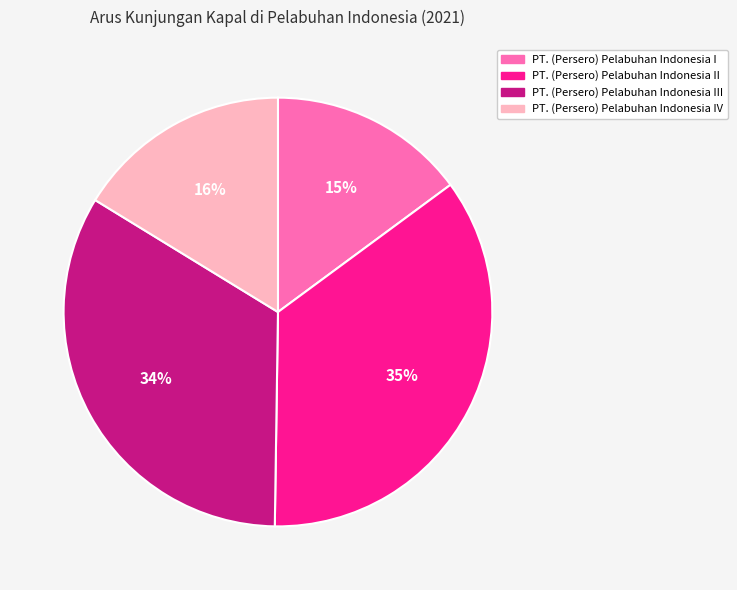

Which category has the smallest portion of the pie?

PT. (Persero) Pelabuhan Indonesia I